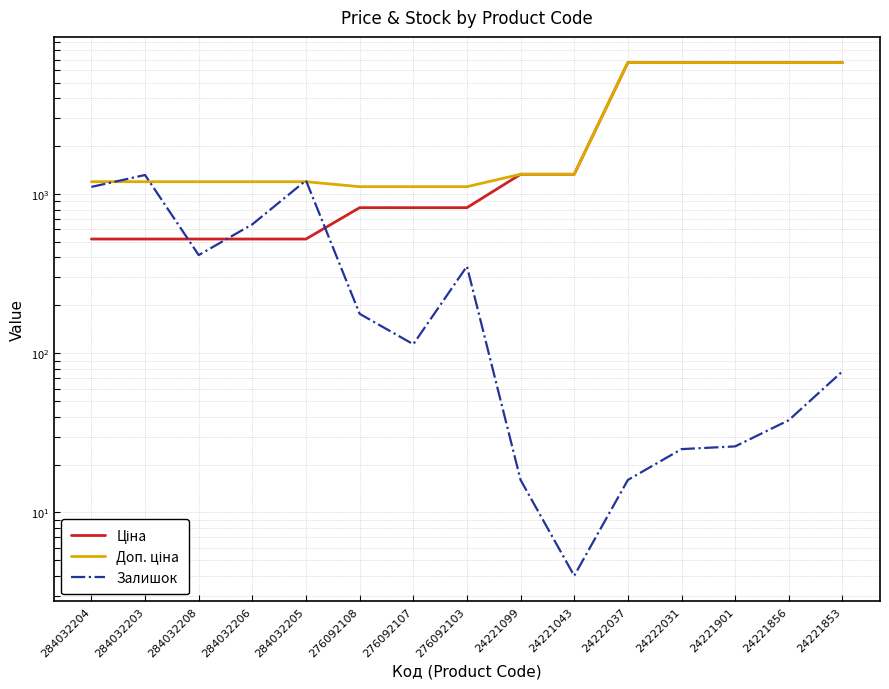

What position from the right is 276092107?

9